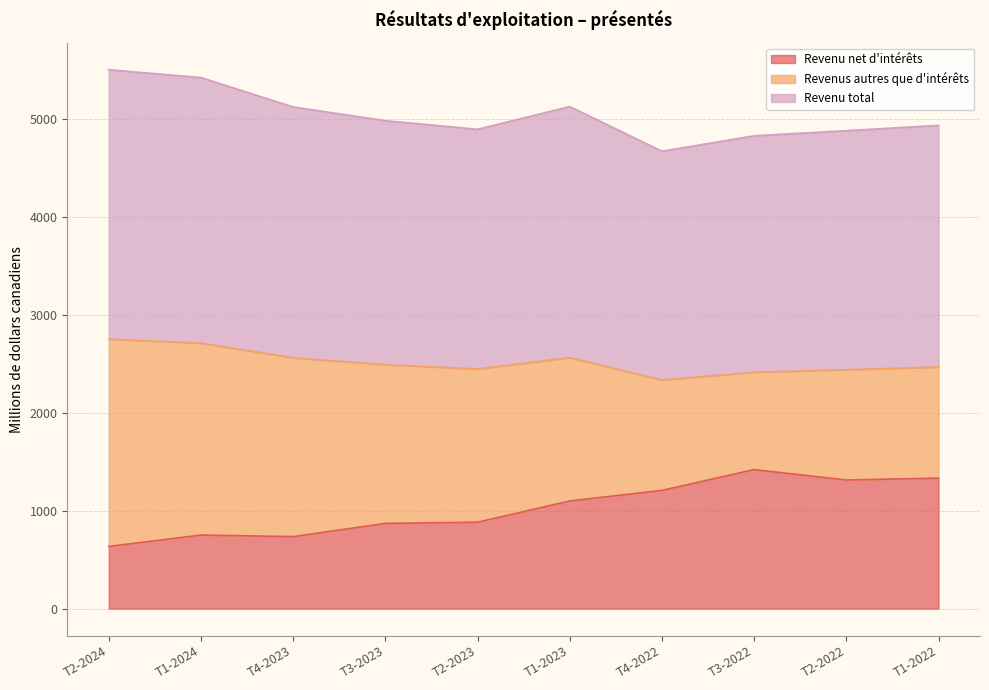

What is the label of the 3rd point from the left?

T4-2023